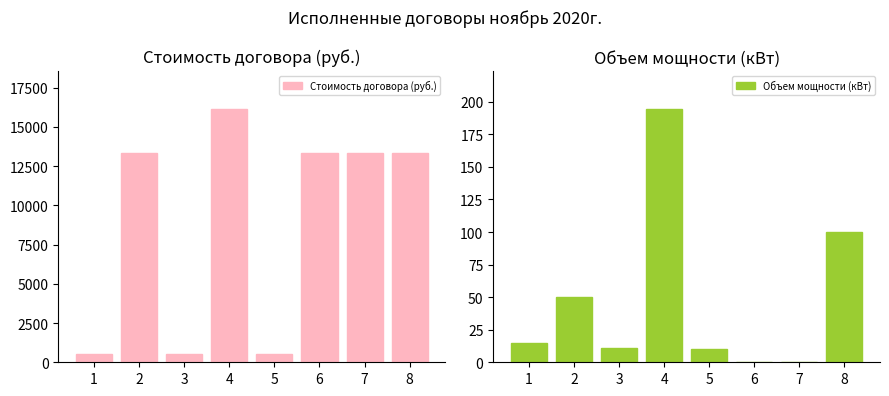

What is the average value of the Стоимость договора (руб.) series?

8909.3